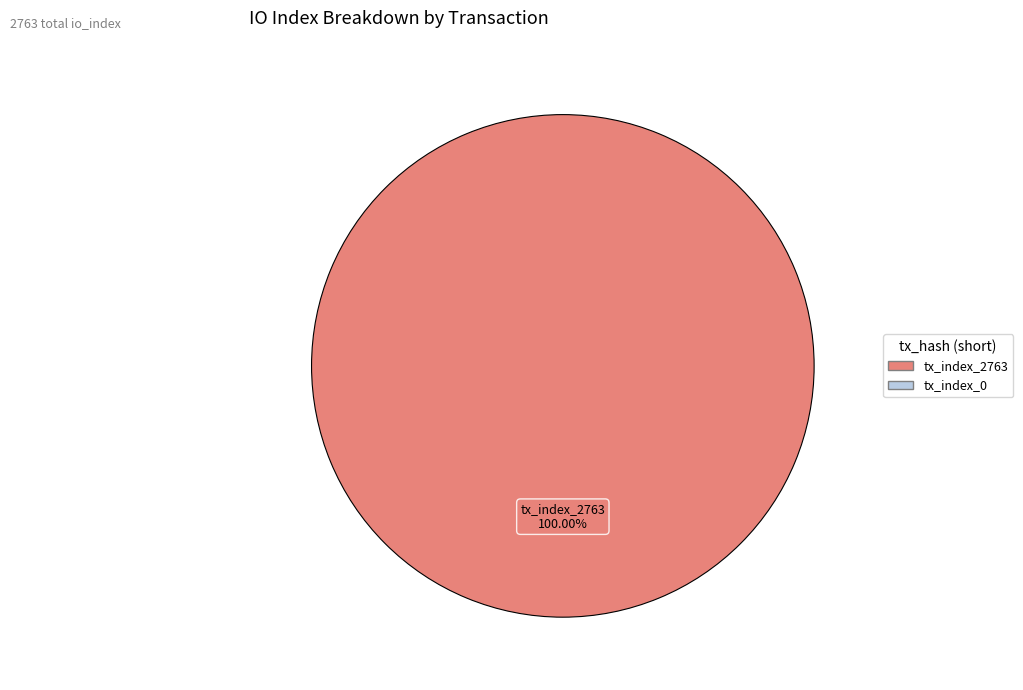

Rank the categories by value from lowest to highest.

tx_index_2763